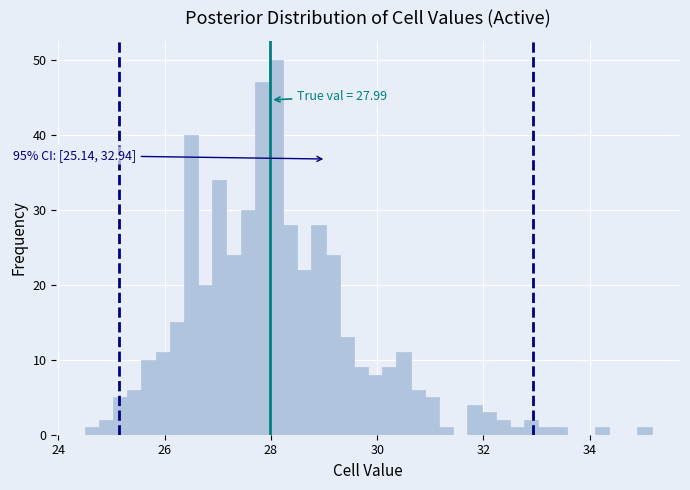

Around what value on the x-axis is the tallest bar? Give the approximate position of its centre, as read against the axis.

28.0